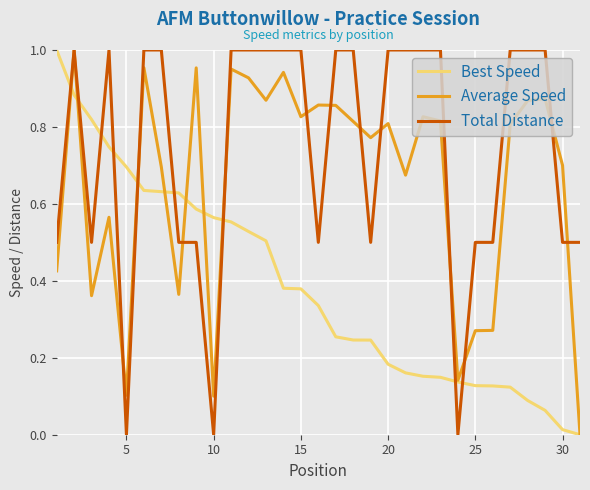

How many times do Best Speed and Total Distance cross each other?

9